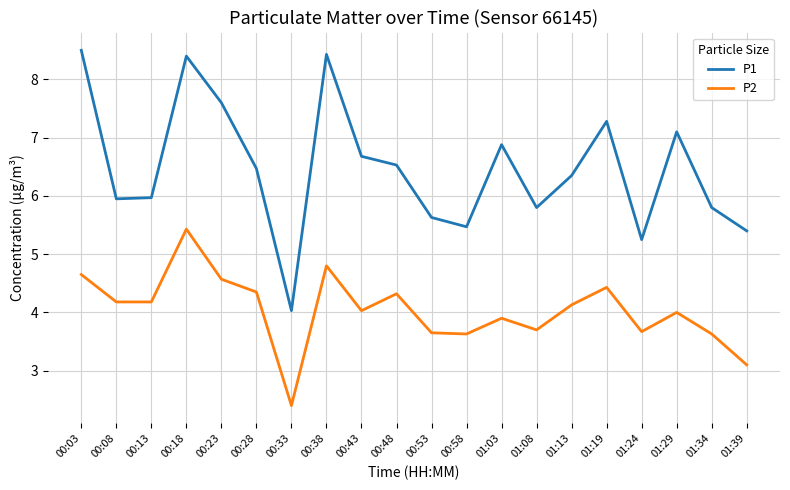

List the series in order of their peak value, lowest first.

P2, P1